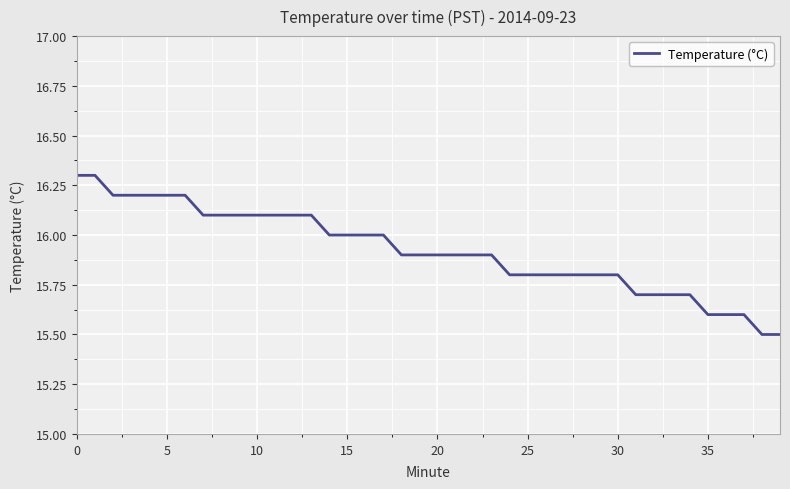

What is the maximum value shown in the chart?

16.3